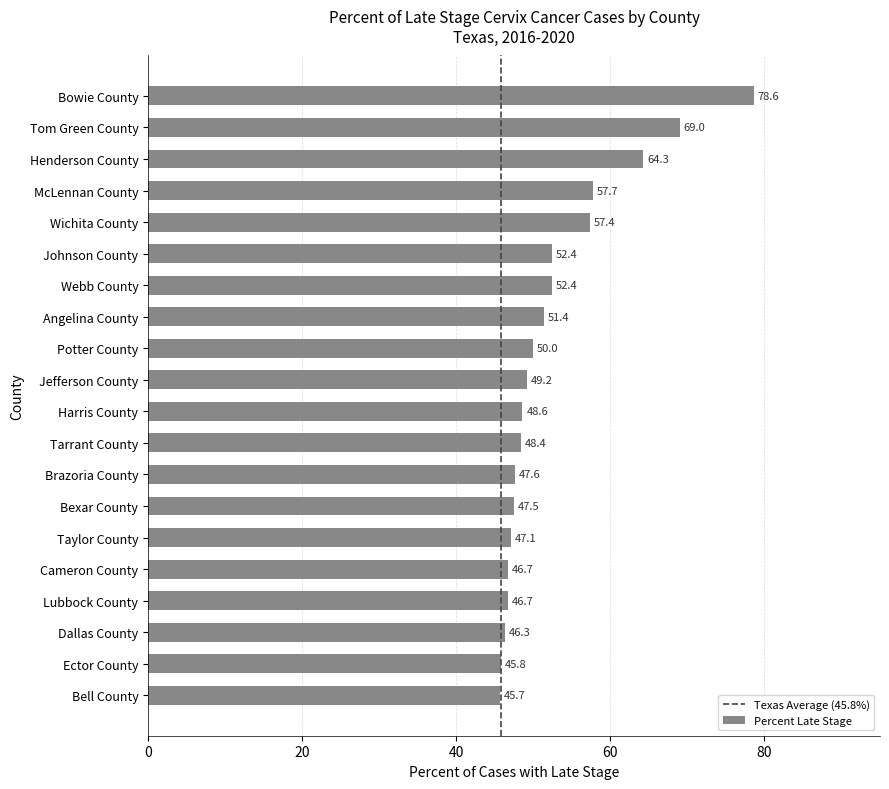

What is the greatest value displayed?

78.6